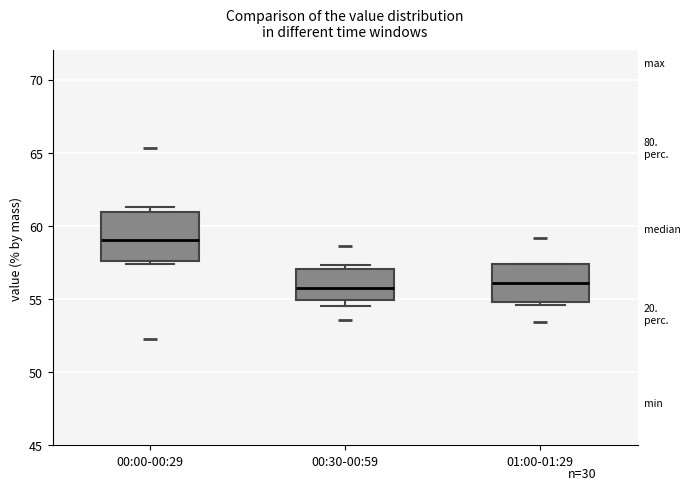

Reading left to right, read every box against the y-axis: the position of its median line, the range the box covers, and the ends of its whiskers. The values are not printed on the chart, so give them approximately, as read against the axis.

00:00-00:29: median 59.0, box 57.5 to 61.0, whiskers 57.5 (just below the box's lower edge) to 61.5
00:30-00:59: median 56.0, box 55.0 to 57.0, whiskers 54.5 to 57.5
01:00-01:29: median 56.0, box 55.0 to 57.5, whiskers 54.5 to 57.5